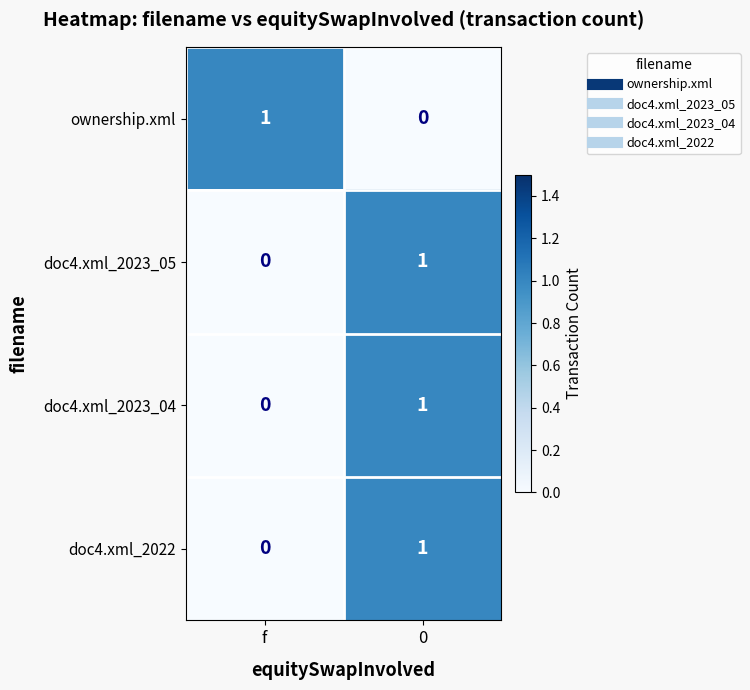

What is the total value across all series at f?

1